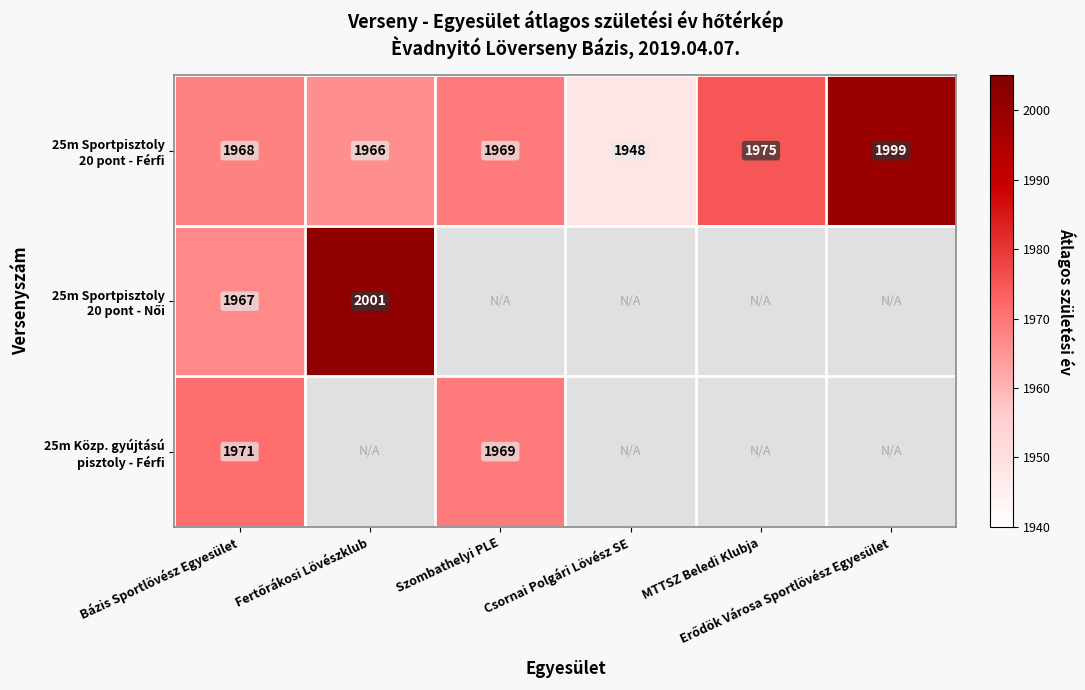

At how many categories does at least one series exceed 1960?

5